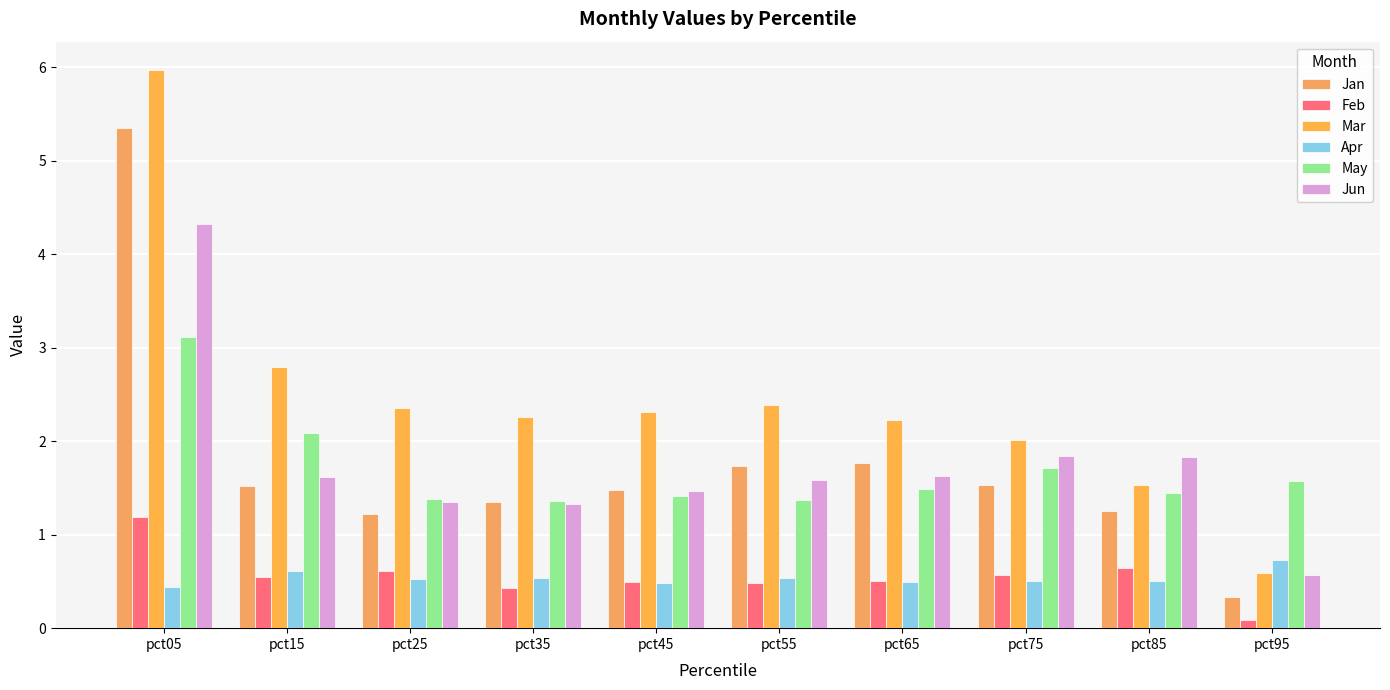

True or false: Feb has a value of 0.2 at pct35.

False